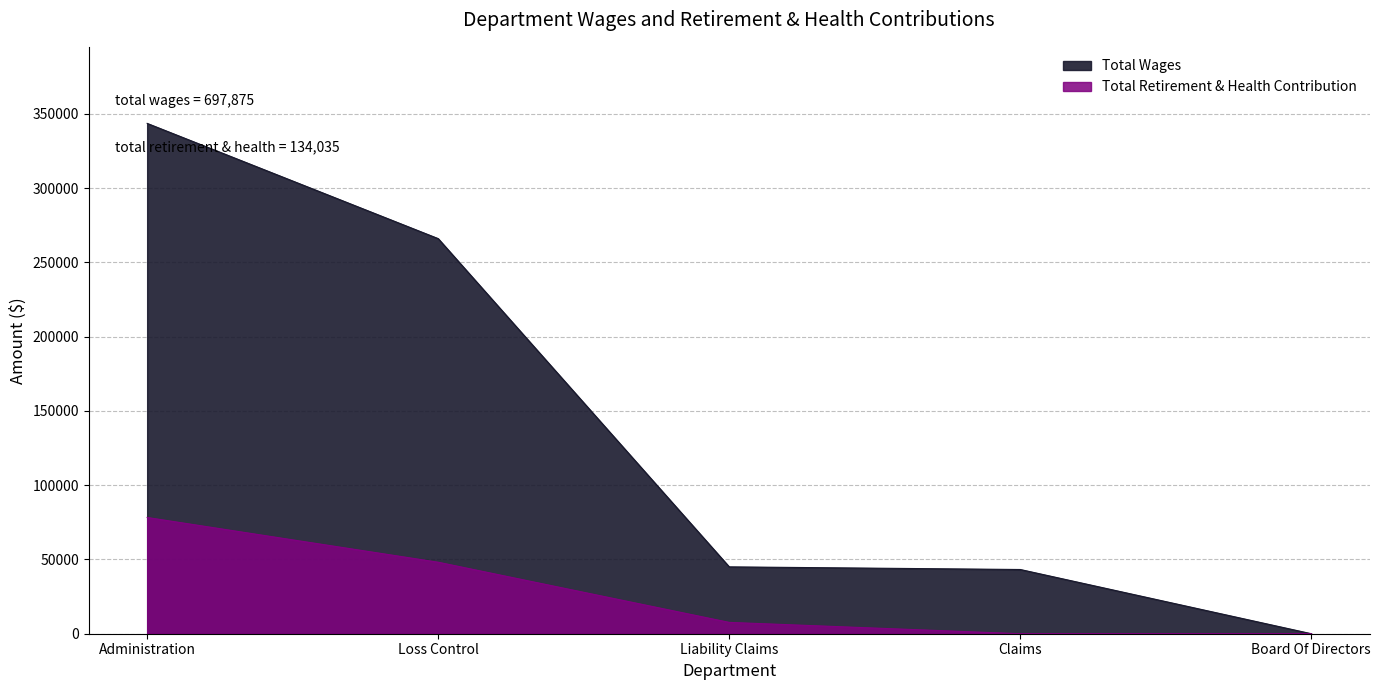

Which series has the largest range (max minus min)?

Total Wages